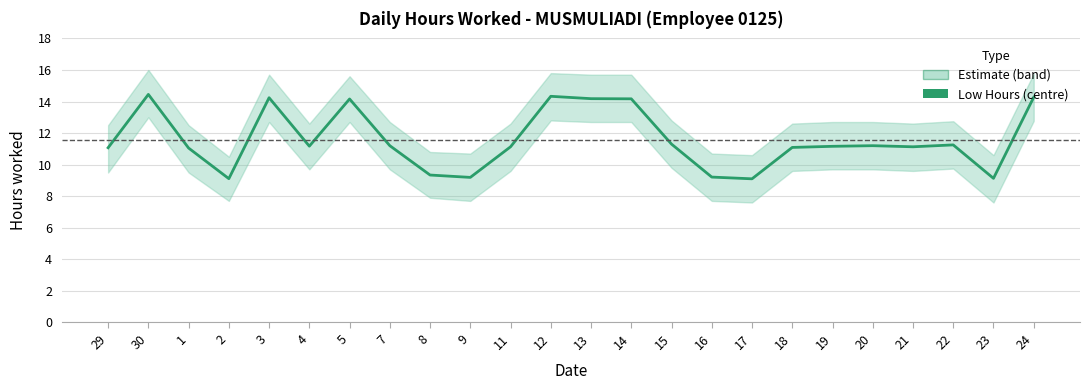

How many points are lower than both their immediate neighbors (excluding endpoints)?

6